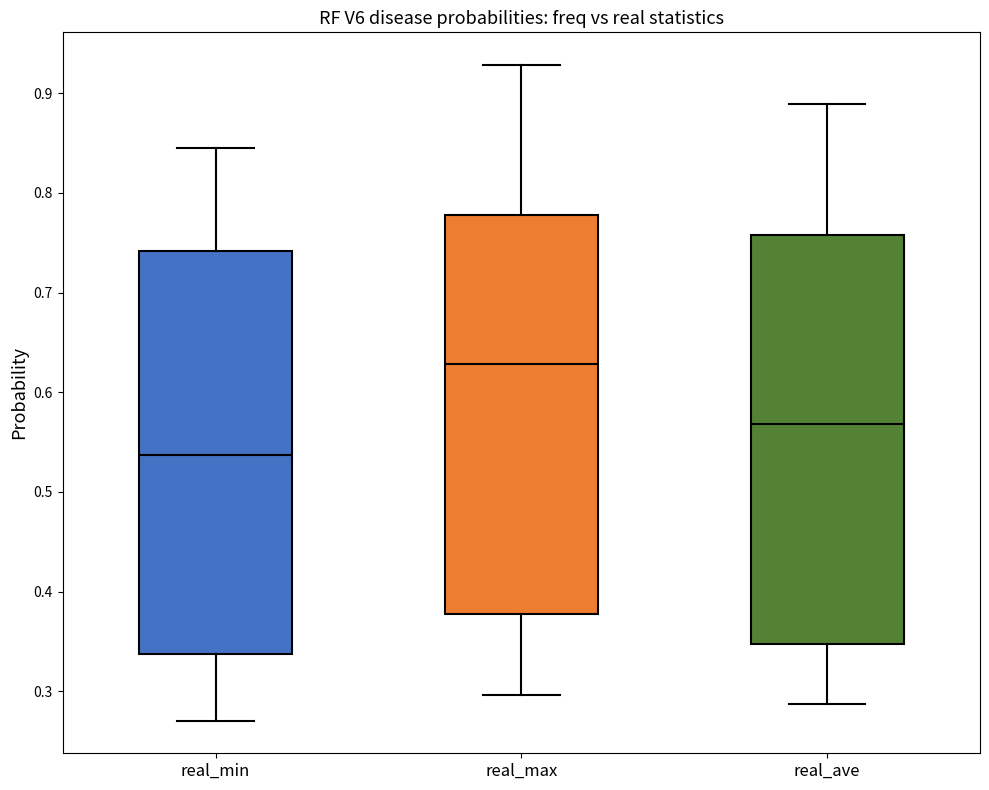

Where is the lower edge of the box for real_ave on the y-axis? The values are not printed on the chart, so give them approximately, as read against the axis.

0.35